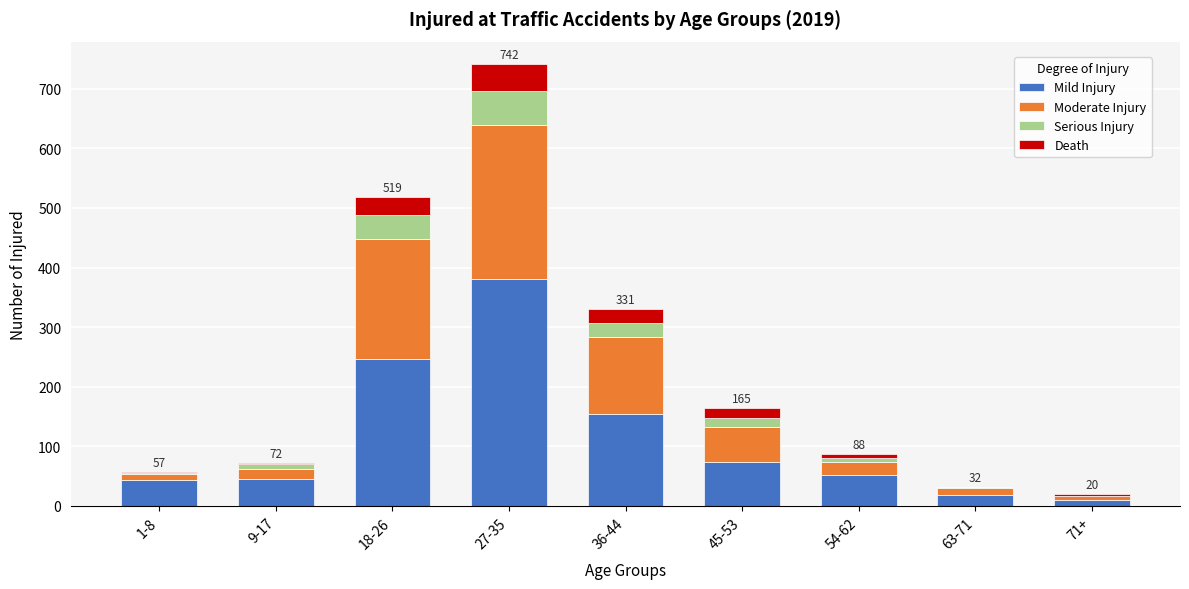

At which category is the sum across all series the highest?

27-35